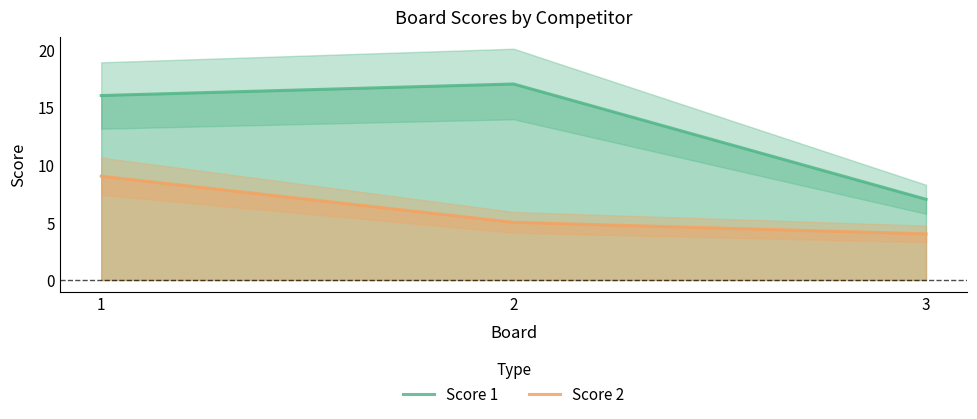

Read the Score 2 value at 2.

5